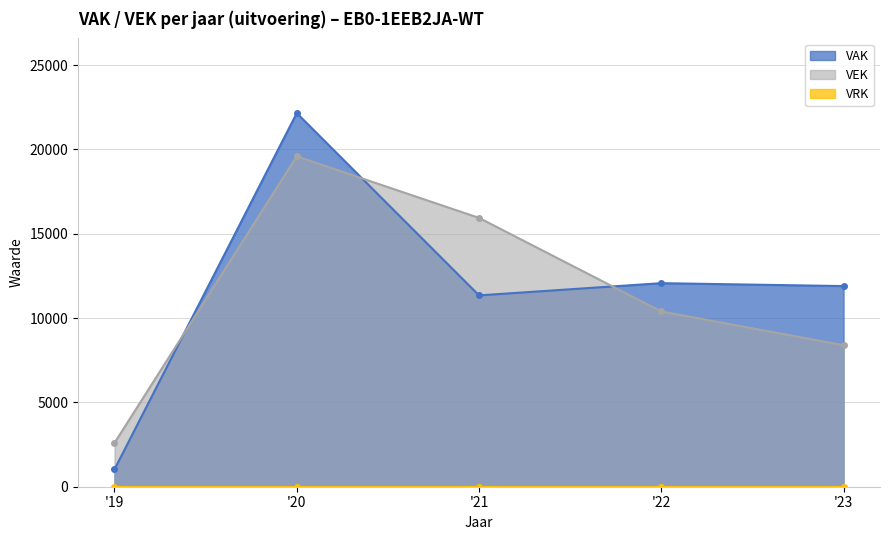

What is the sum of the VEK values at '21 and '23?

24337